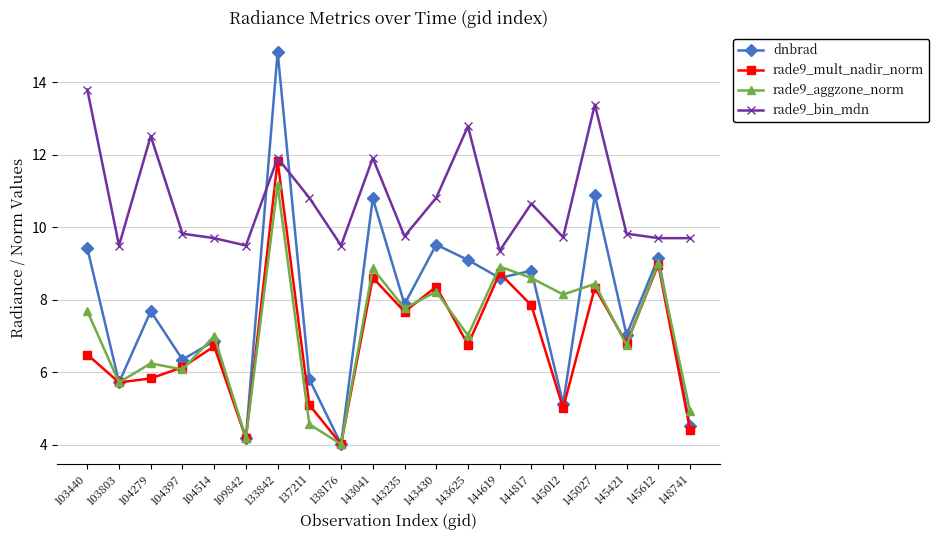

What is the approximate value of dnbrad at 143625?

9.1